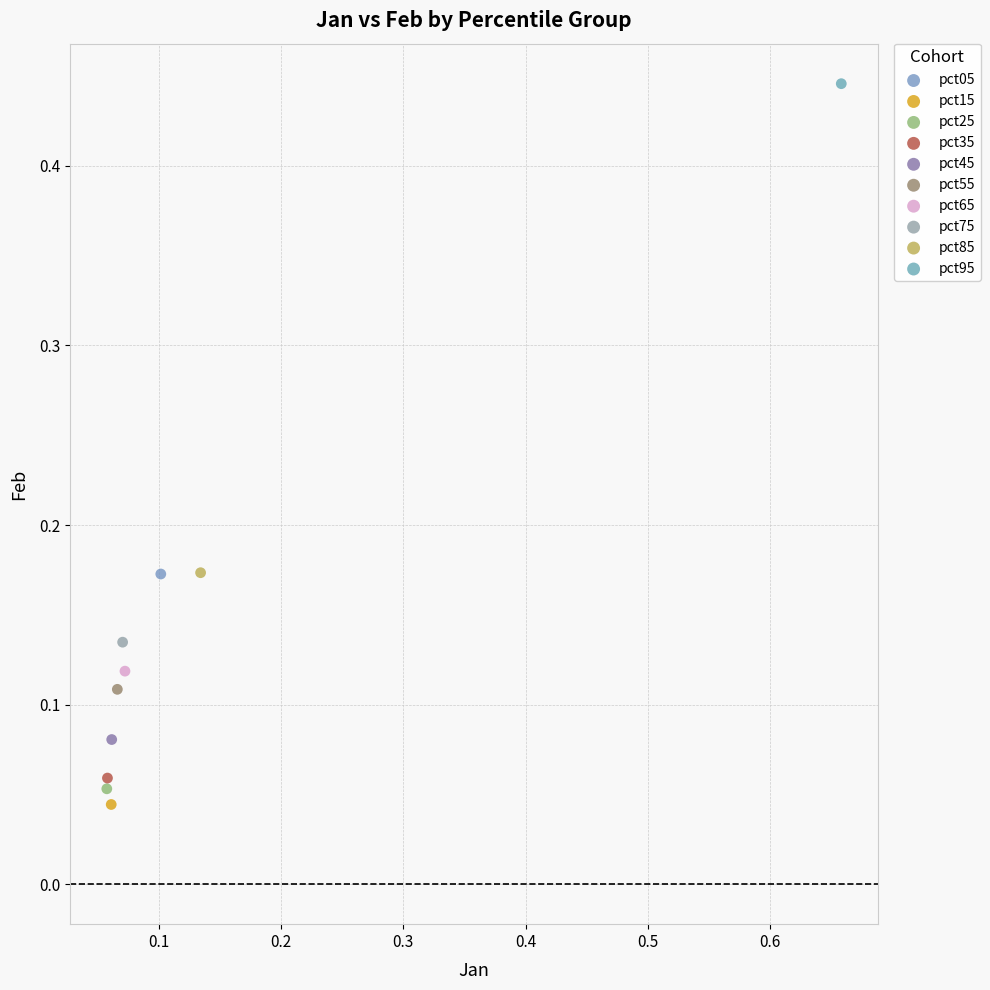

What are all the series names shown in the legend?

pct05, pct15, pct25, pct35, pct45, pct55, pct65, pct75, pct85, pct95